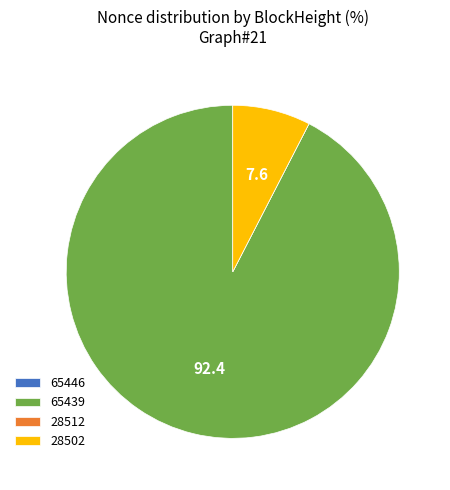

True or false: 28502 accounts for 19% of the total.

False